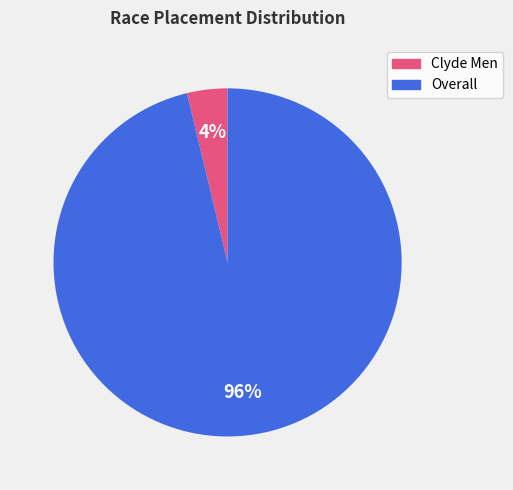

To the nearest percent, what is the combined percentage of Overall and Clyde Men?

100%